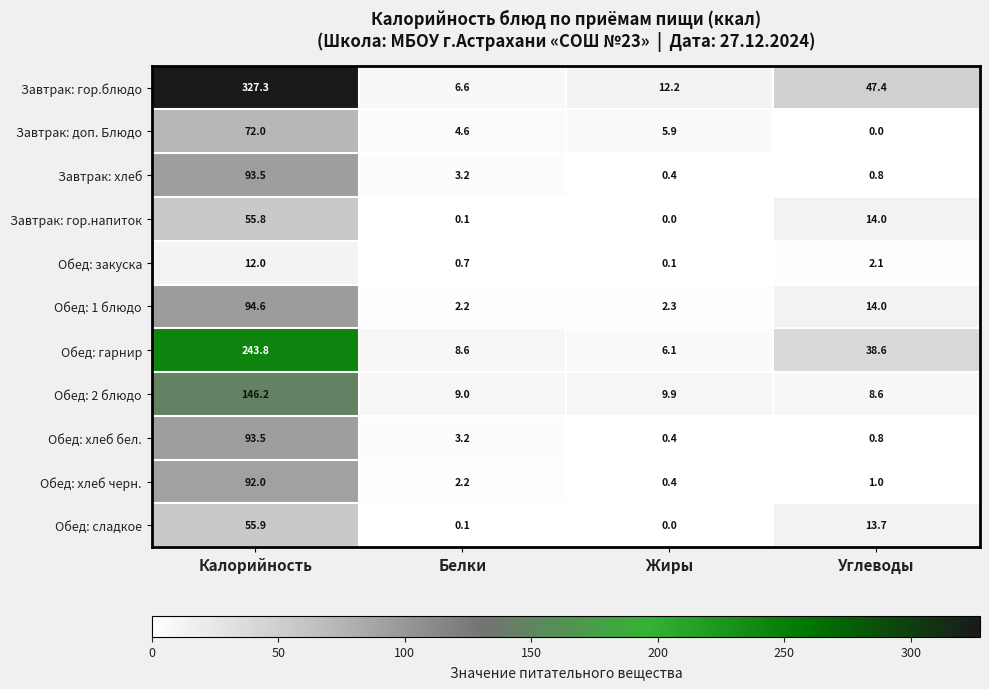

What is the difference between the second highest and minimum values in the Завтрак: гор.напиток series?

14.0